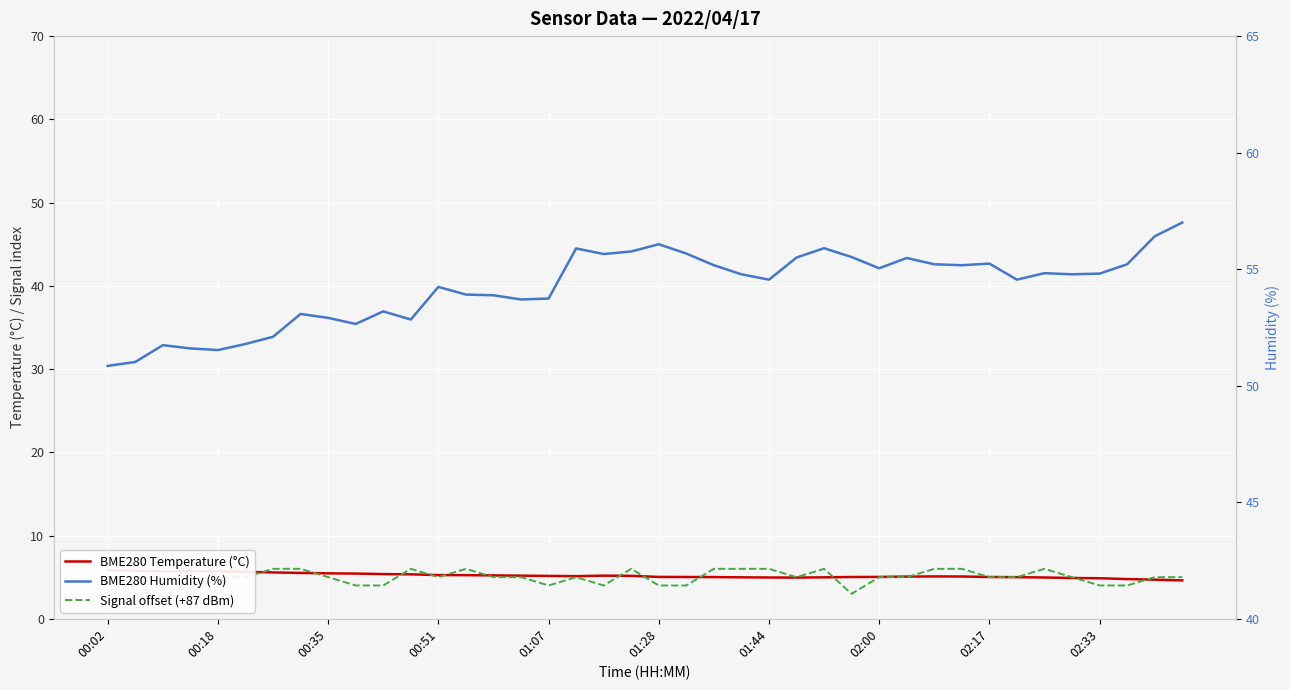

What is the minimum value shown in the chart?

3.0